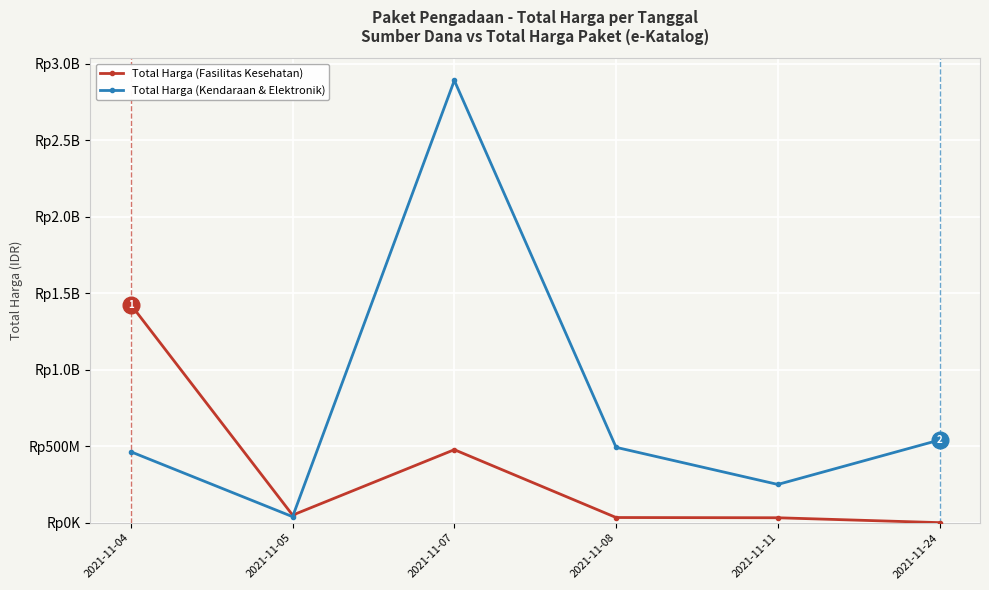

What is the sum of the Total Harga (Kendaraan & Elektronik) values at 2021-11-11 and 2021-11-08?

743350000